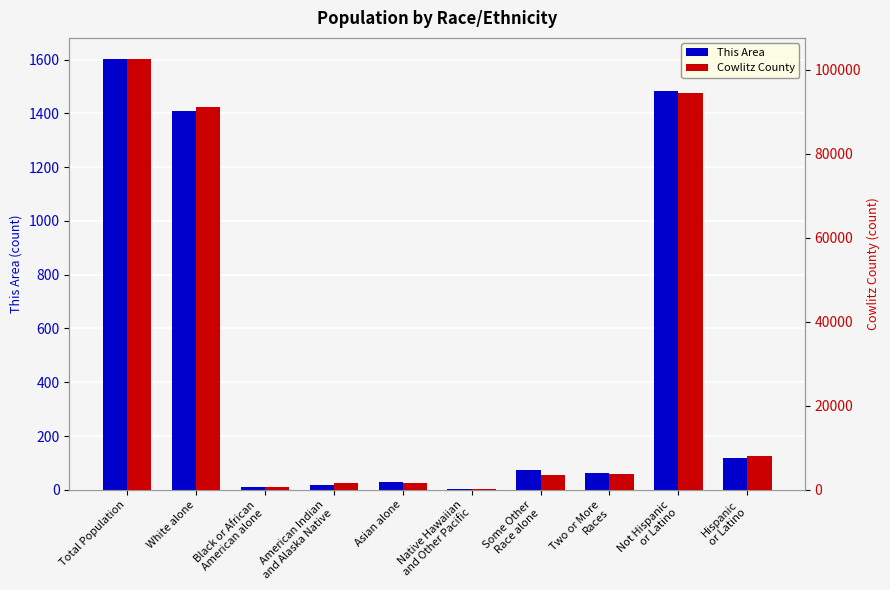

At which label is This Area closest to 802?

White alone